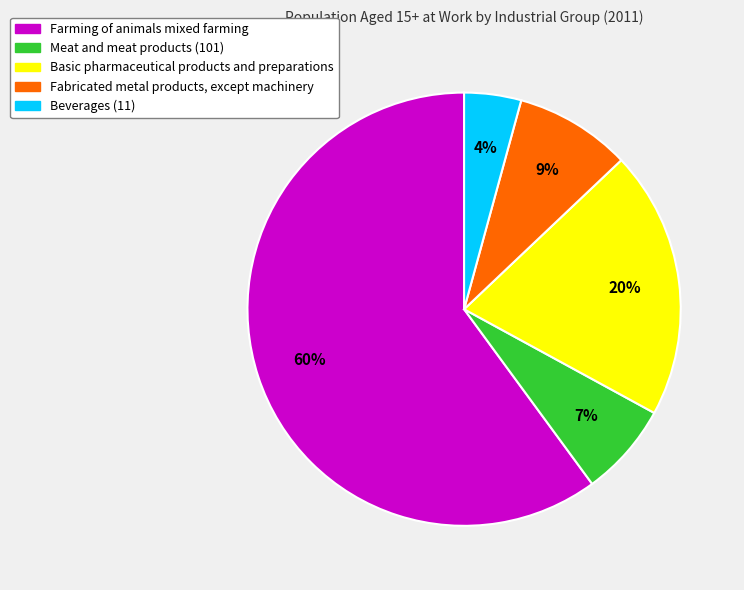

What is the smallest slice in the pie chart?

Beverages (11)